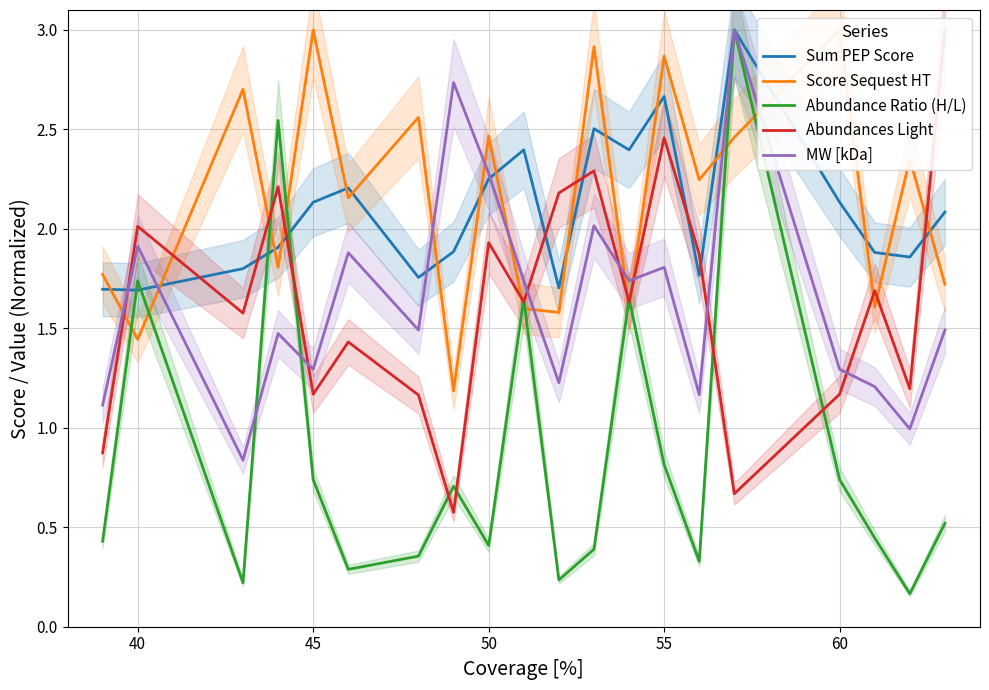

At how many categories does at least one series exceed 0?

20